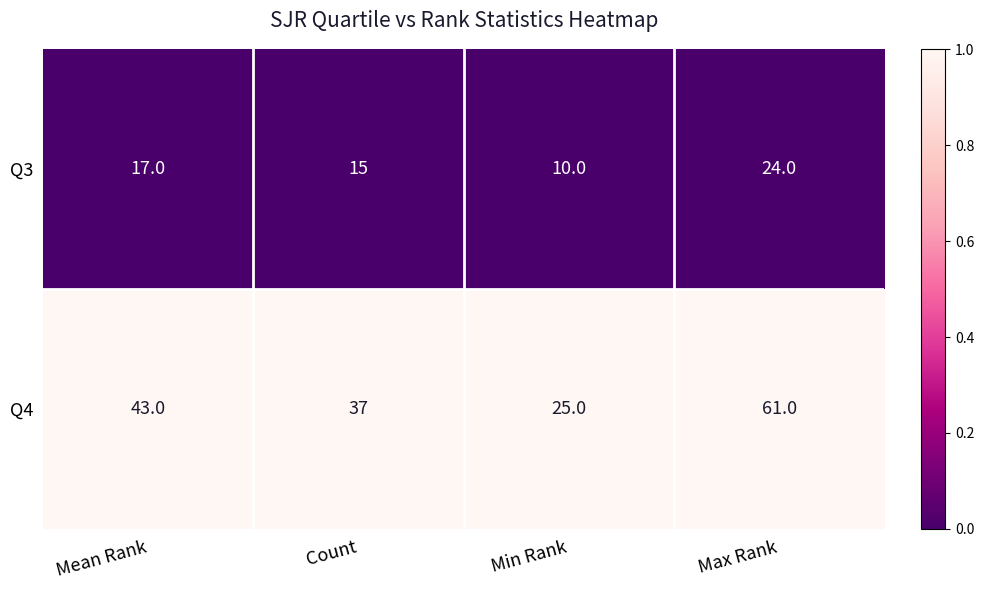

Reading left to right, transcribe all the data shown in this chart.

Q3: Mean Rank=17	Count=15	Min Rank=10	Max Rank=24
Q4: Mean Rank=43	Count=37	Min Rank=25	Max Rank=61